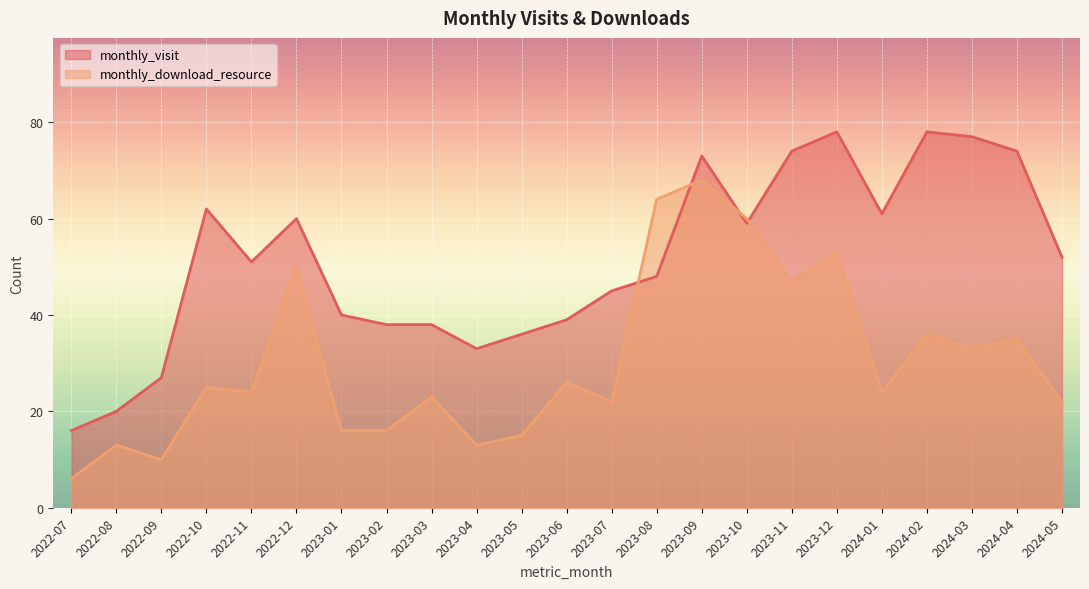

Reading left to right, list all the values displayed in this chart.

monthly_visit: 2022-07=16	2022-08=20	2022-09=27	2022-10=62	2022-11=51	2022-12=60	2023-01=40	2023-02=38	2023-03=38	2023-04=33	2023-05=36	2023-06=39	2023-07=45	2023-08=48	2023-09=73	2023-10=59	2023-11=74	2023-12=78	2024-01=61	2024-02=78	2024-03=77	2024-04=74	2024-05=52
monthly_download_resource: 2022-07=6	2022-08=13	2022-09=10	2022-10=25	2022-11=24	2022-12=50	2023-01=16	2023-02=16	2023-03=23	2023-04=13	2023-05=15	2023-06=26	2023-07=22	2023-08=64	2023-09=68	2023-10=60	2023-11=47	2023-12=53	2024-01=24	2024-02=36	2024-03=33	2024-04=35	2024-05=22